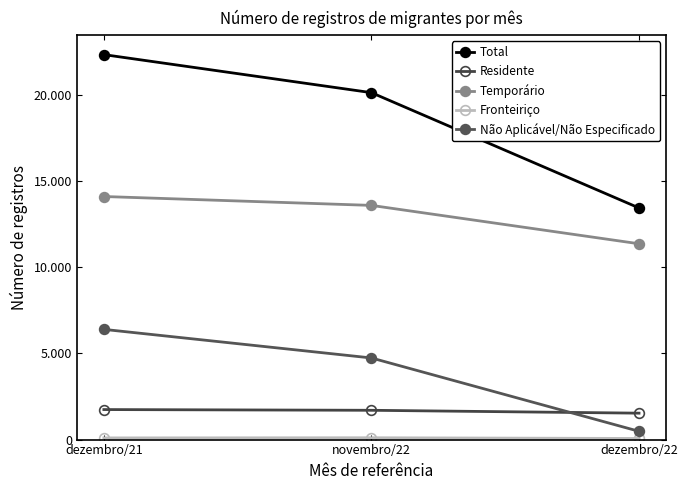

At which label does Total reach its peak?

dezembro/21